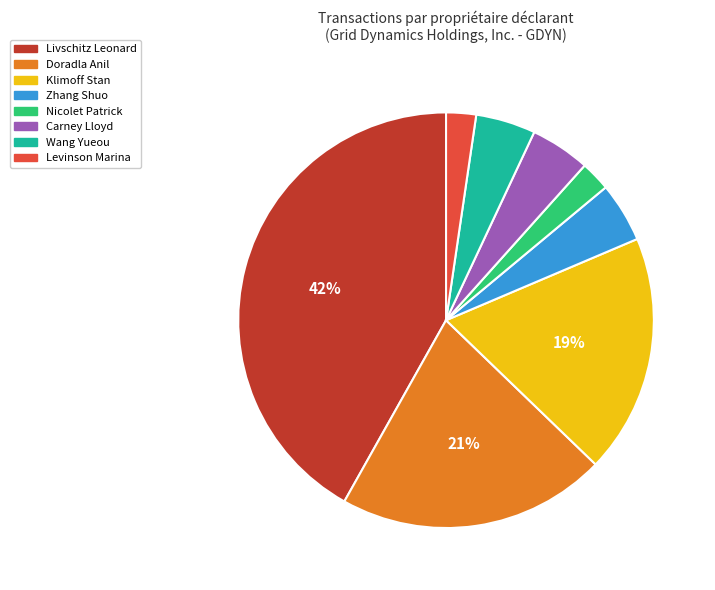

True or false: Doradla Anil accounts for 21% of the total.

True